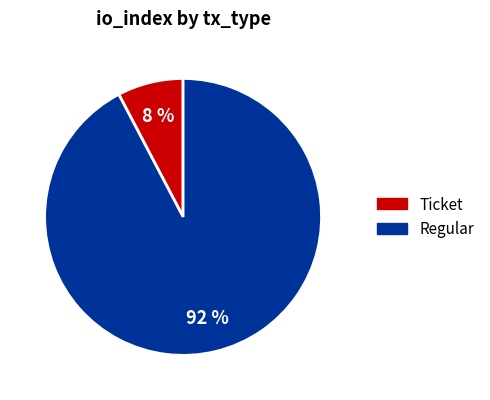

How many slices are in this pie chart?

2